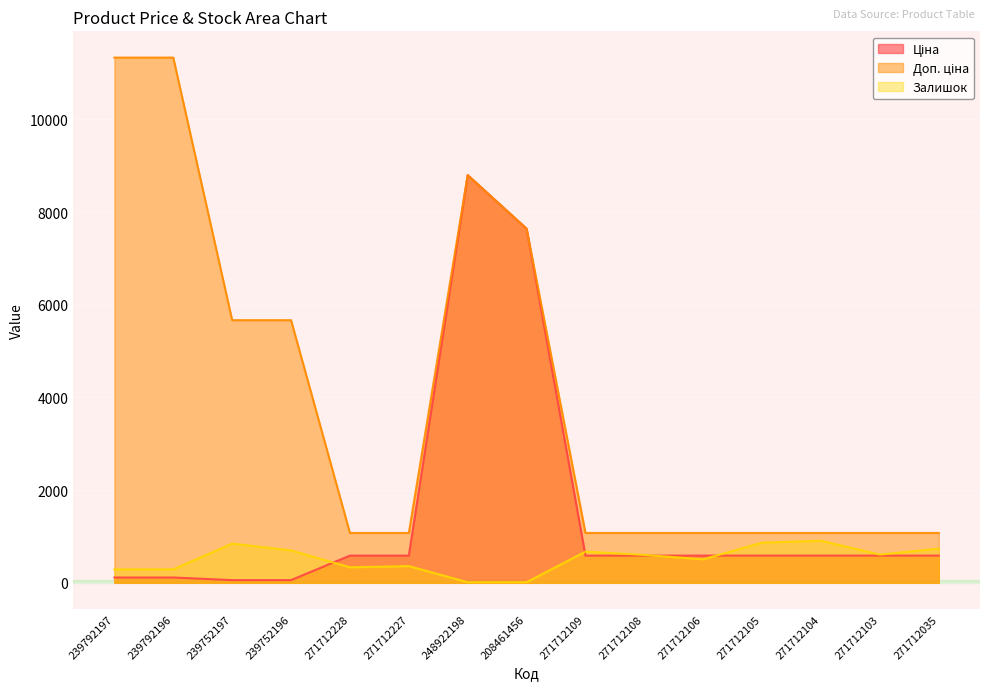

What is the difference between the maximum and minimum values in the Залишок series?

895.0